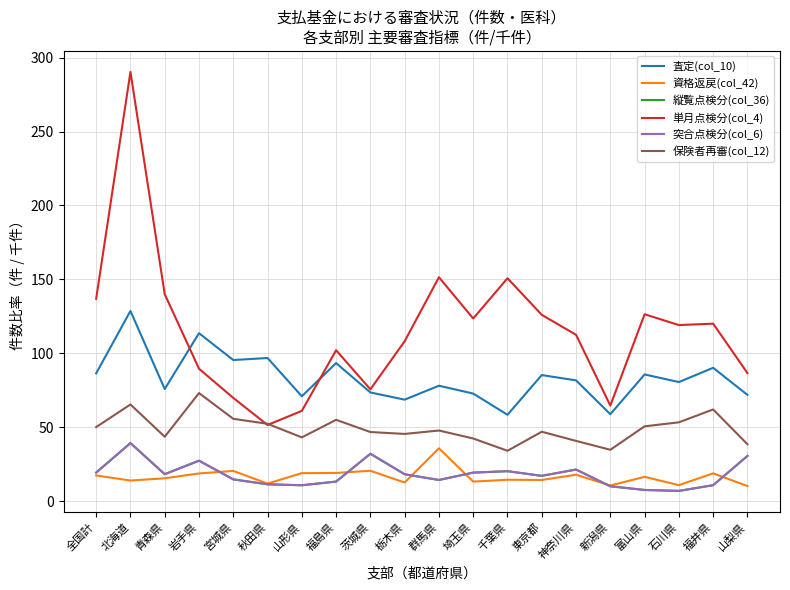

What is the difference between the maximum and minimum values in the 突合点検分(col_6) series?

32.3